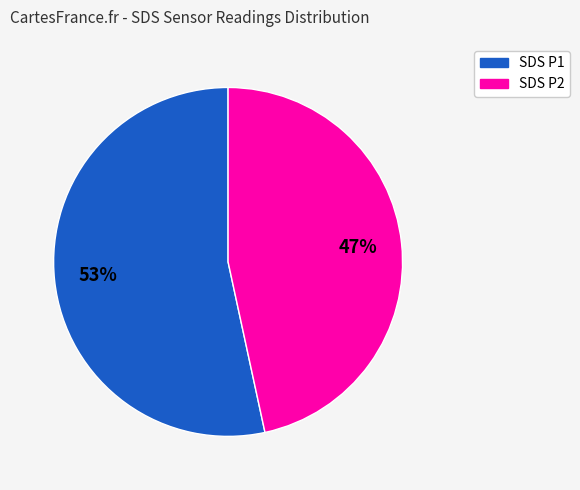

Rank the categories by value from lowest to highest.

SDS P2, SDS P1